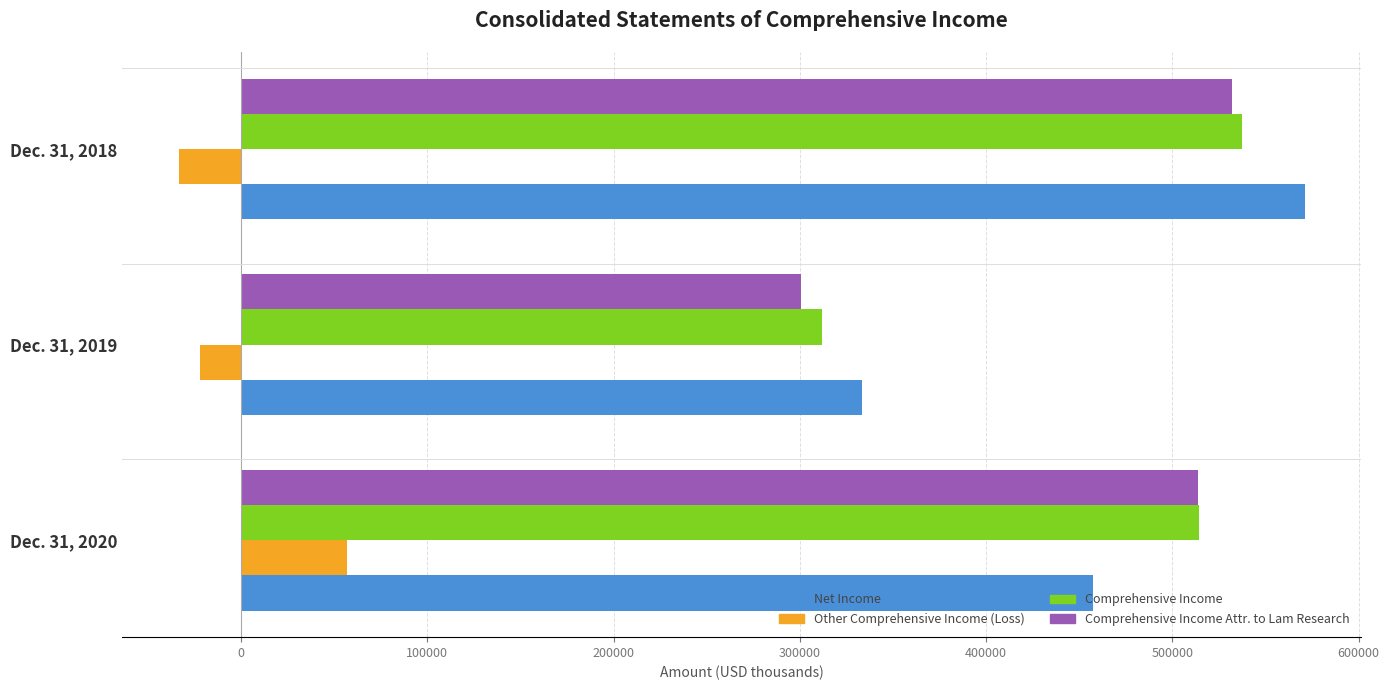

List the series in order of their peak value, highest first.

Net Income, Comprehensive Income, Comprehensive Income Attr. to Lam Research, Other Comprehensive Income (Loss)